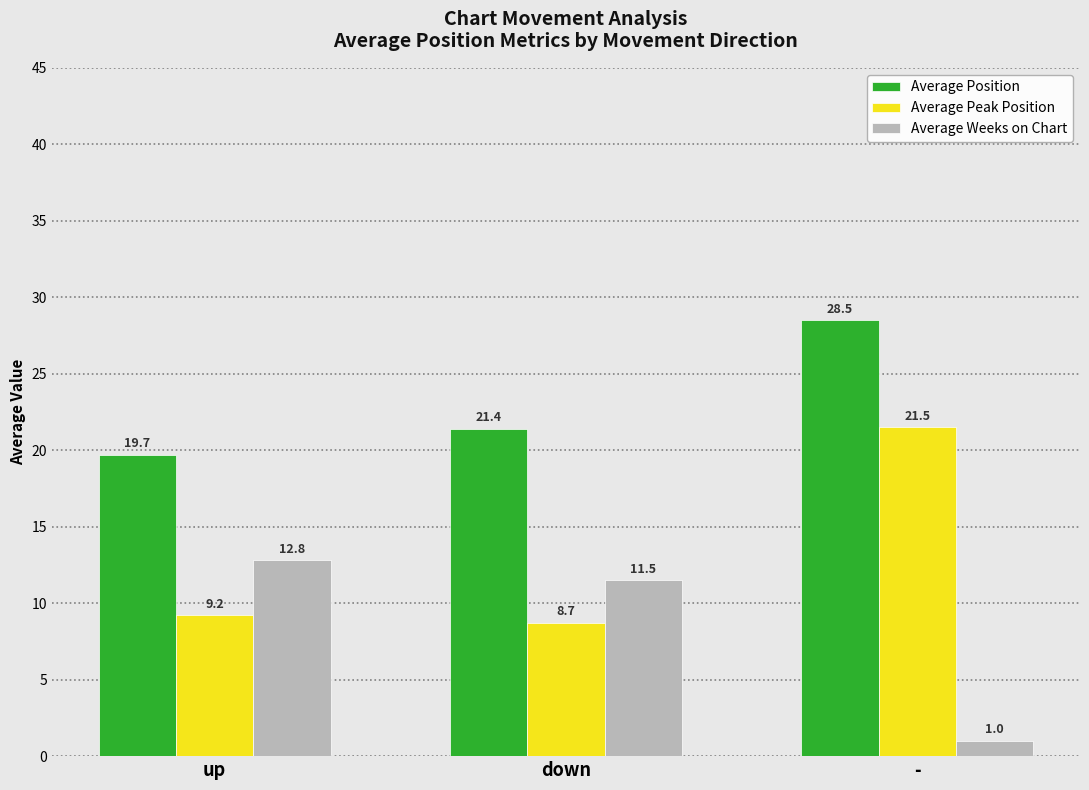

Is the value of Average Weeks on Chart at down greater than the value of Average Position at up?

No